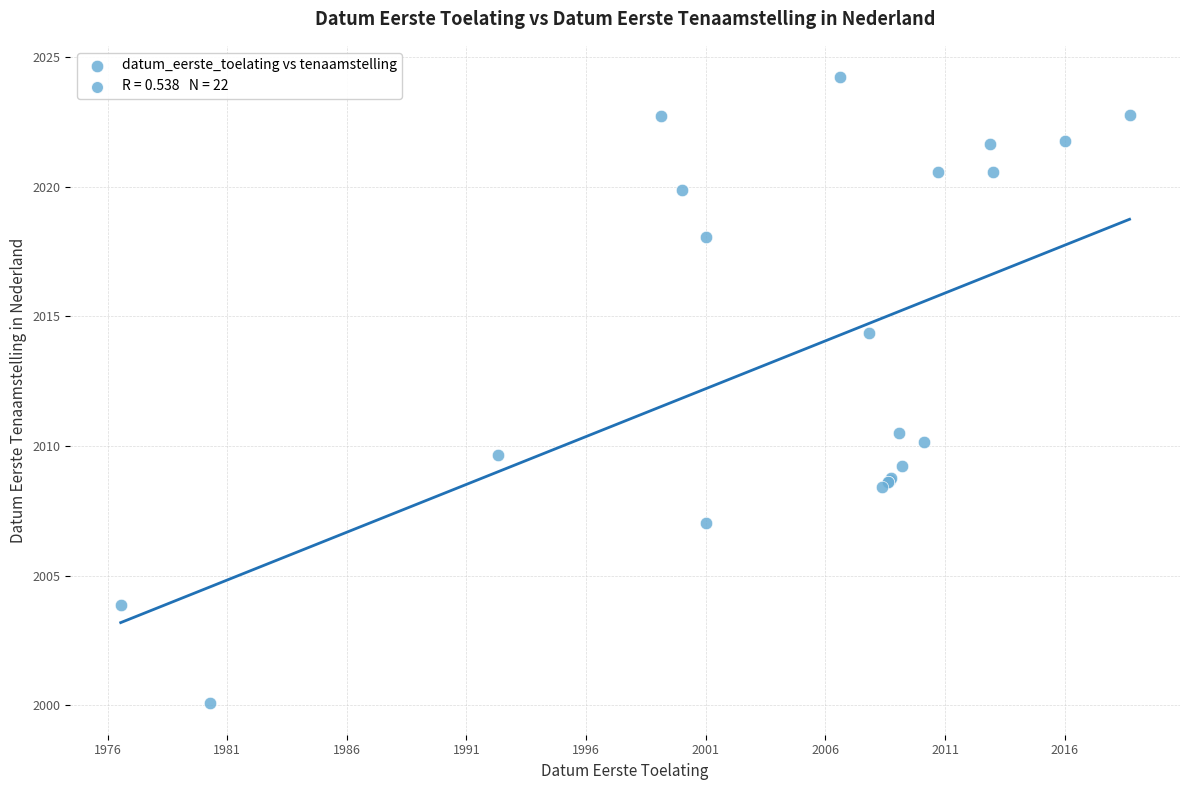

What Y value in the scatter plot is closest to 2012?

2010.5